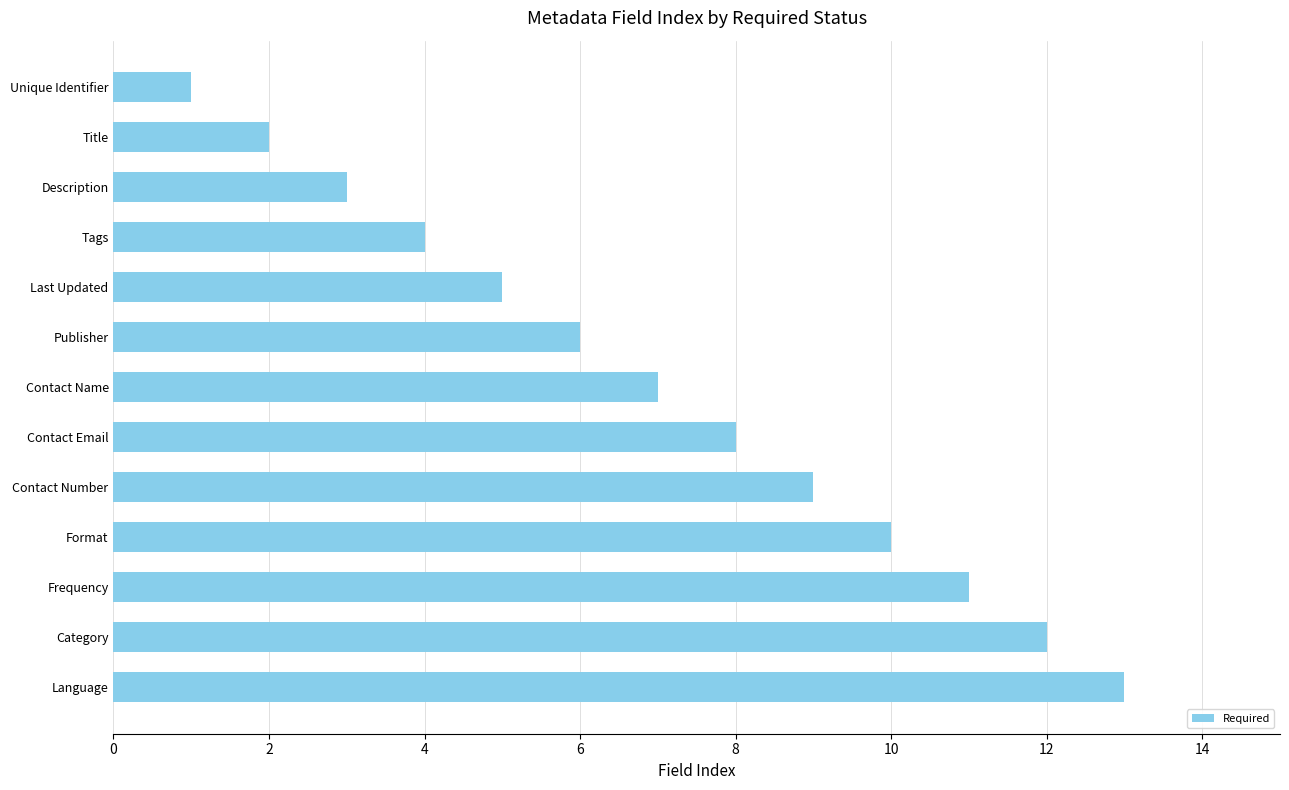

List the labels in order of value, largest first.

Language, Category, Frequency, Format, Contact Number, Contact Email, Contact Name, Publisher, Last Updated, Tags, Description, Title, Unique Identifier